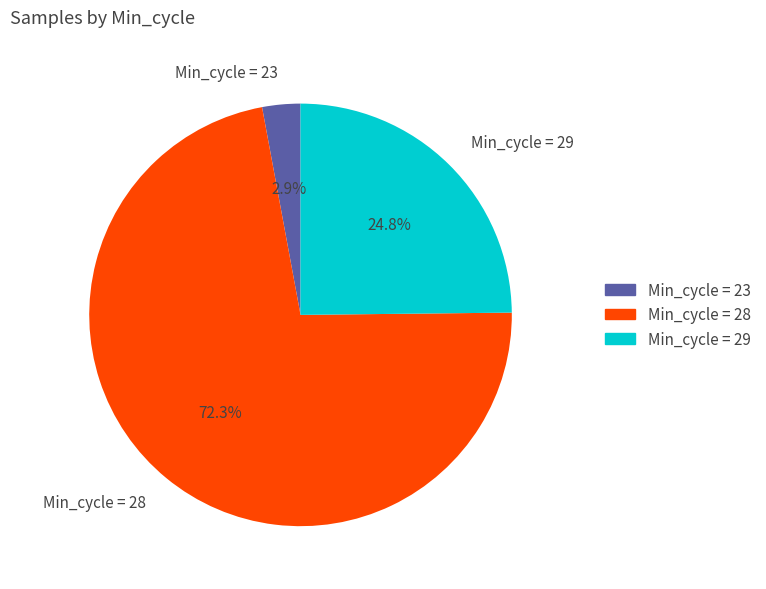

How many slices are in this pie chart?

3